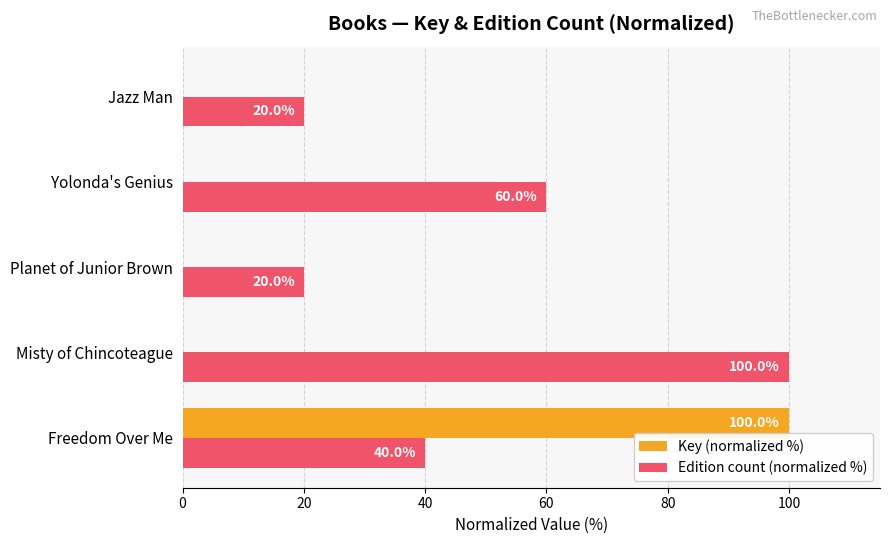

Which series has the largest total across all categories?

Edition count (normalized %)